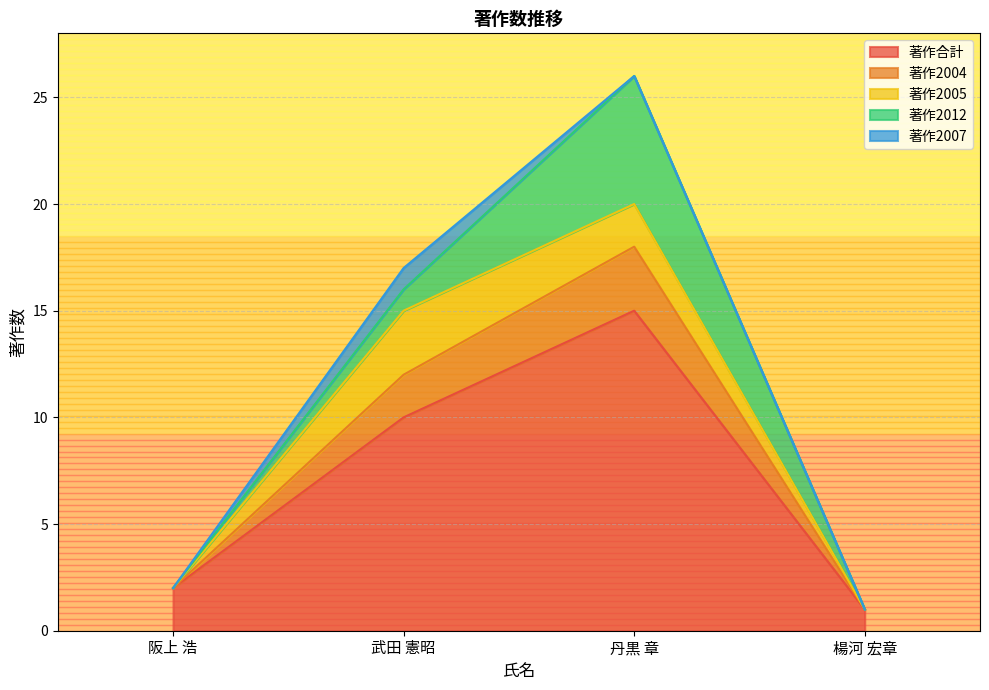

Between 丹黒 章 and 楊河 宏章, which is larger?

丹黒 章